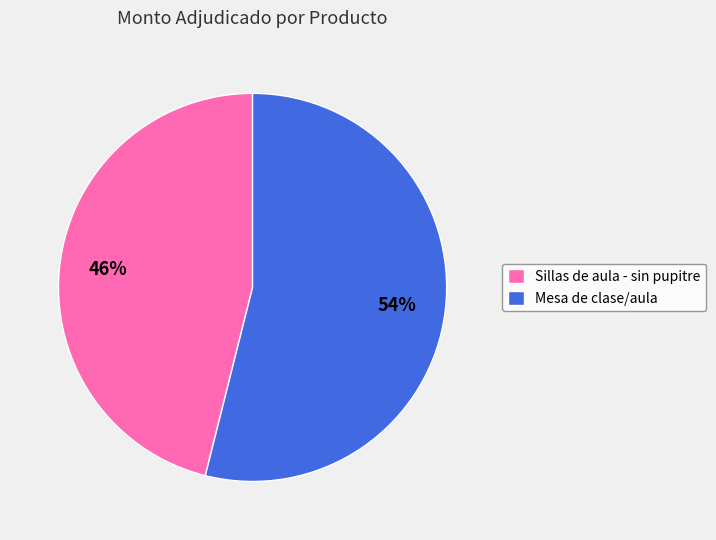

Which slice represents more than half of the pie?

Mesa de clase/aula